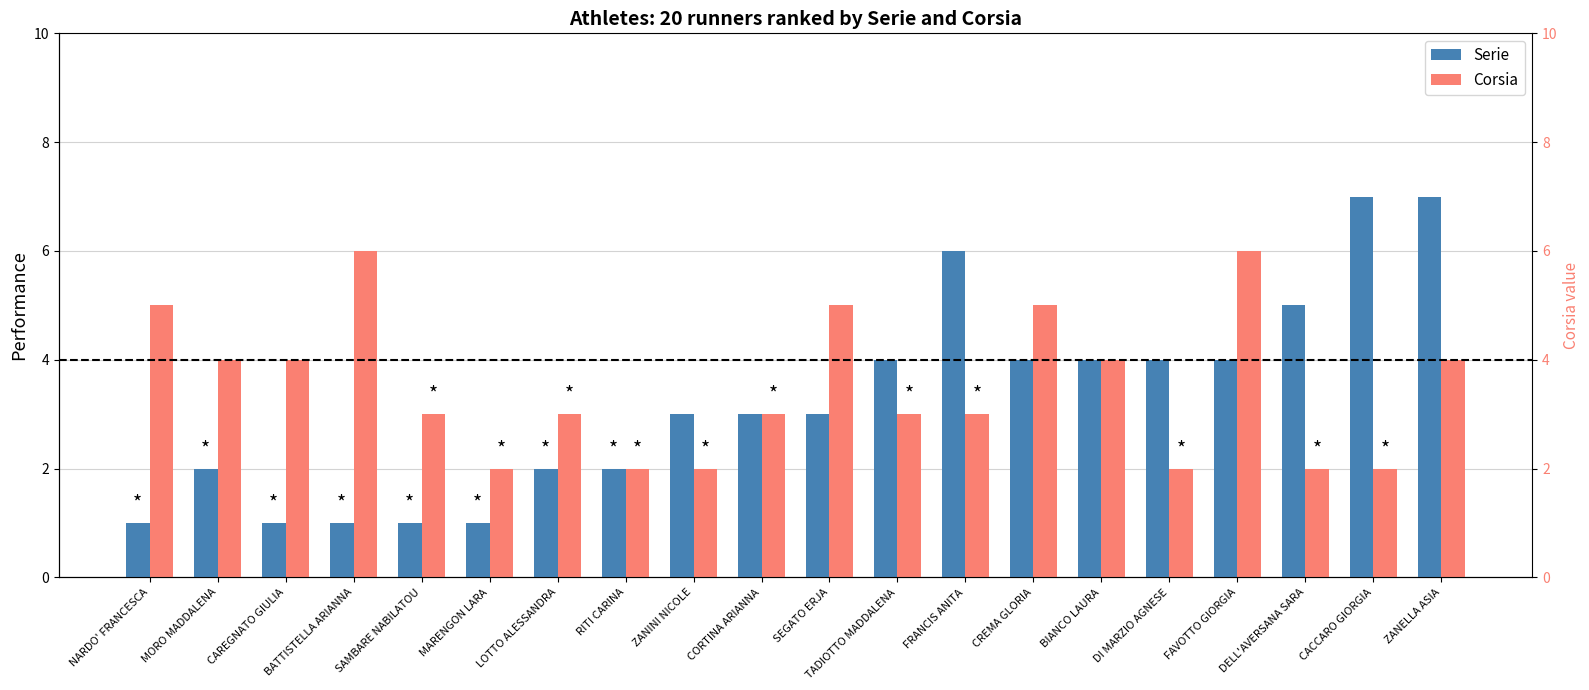

What is the difference between the maximum and second lowest values in the Corsia series?

4